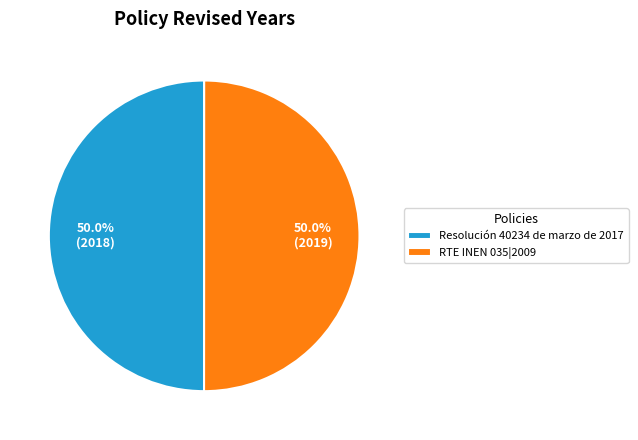

What is the ratio of the value at Resolución 40234 de marzo de 2017 to the value at RTE INEN 035|2009?

1.0